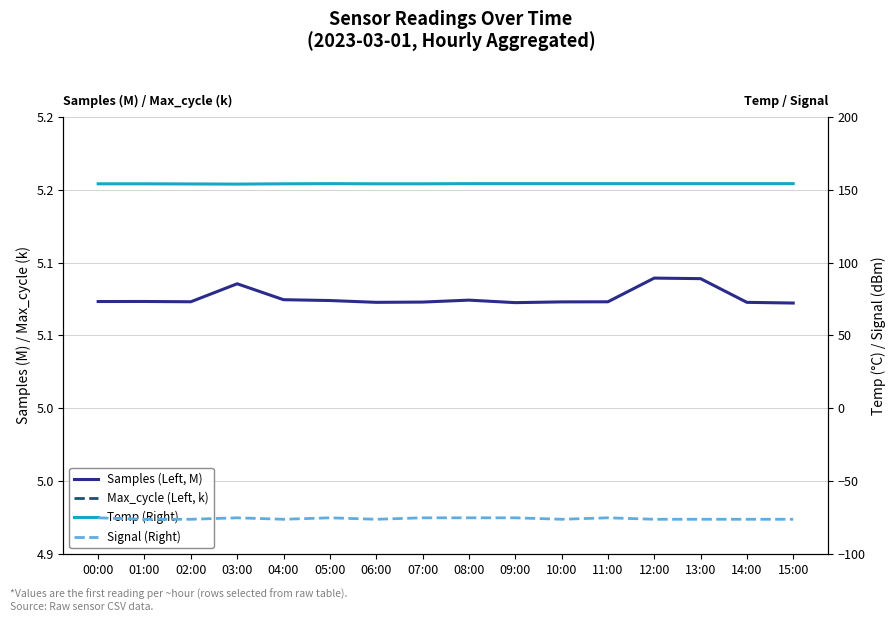

Which series has the widest spread of values?

Signal (Right)